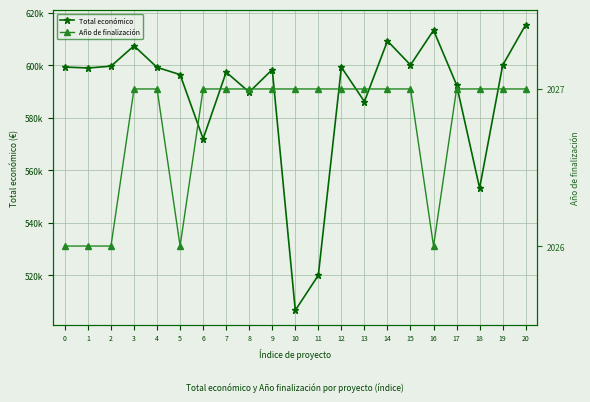

True or false: Total económico and Año de finalización intersect in this chart.

False